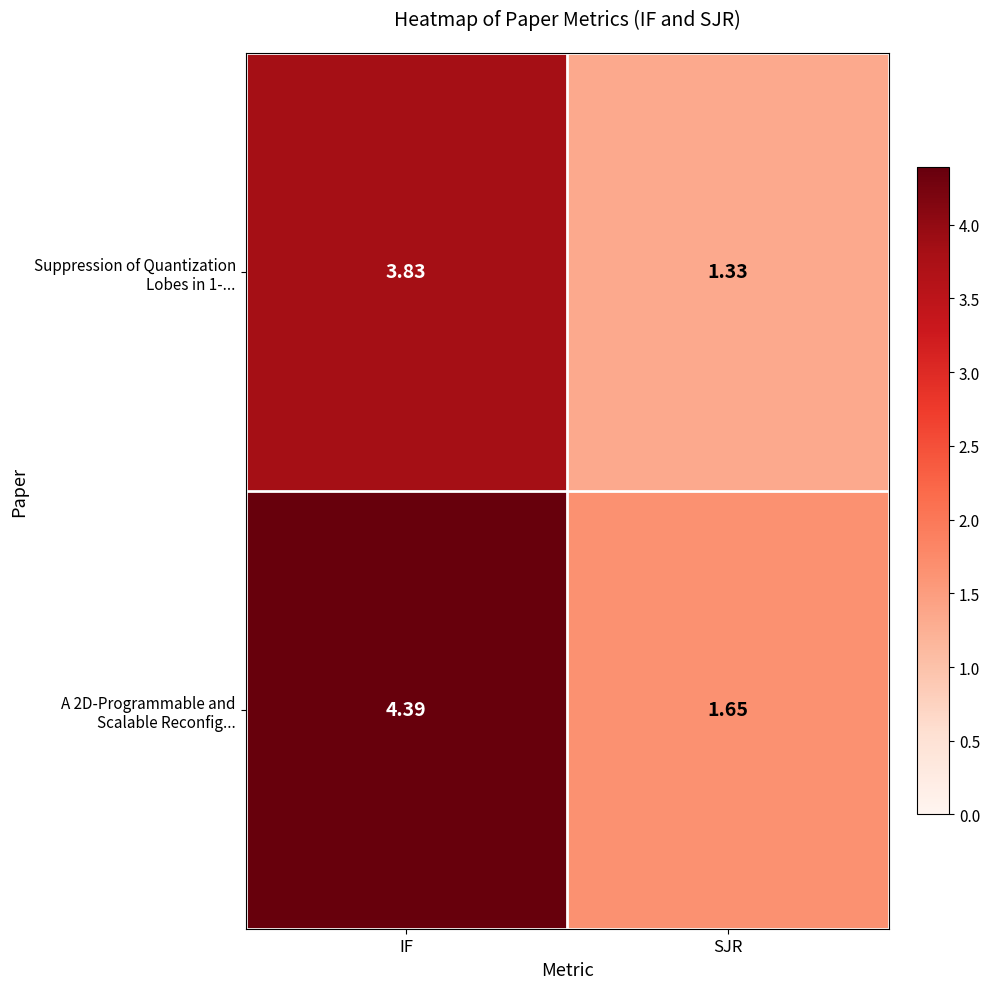

Which category has the lowest value across all series?

SJR